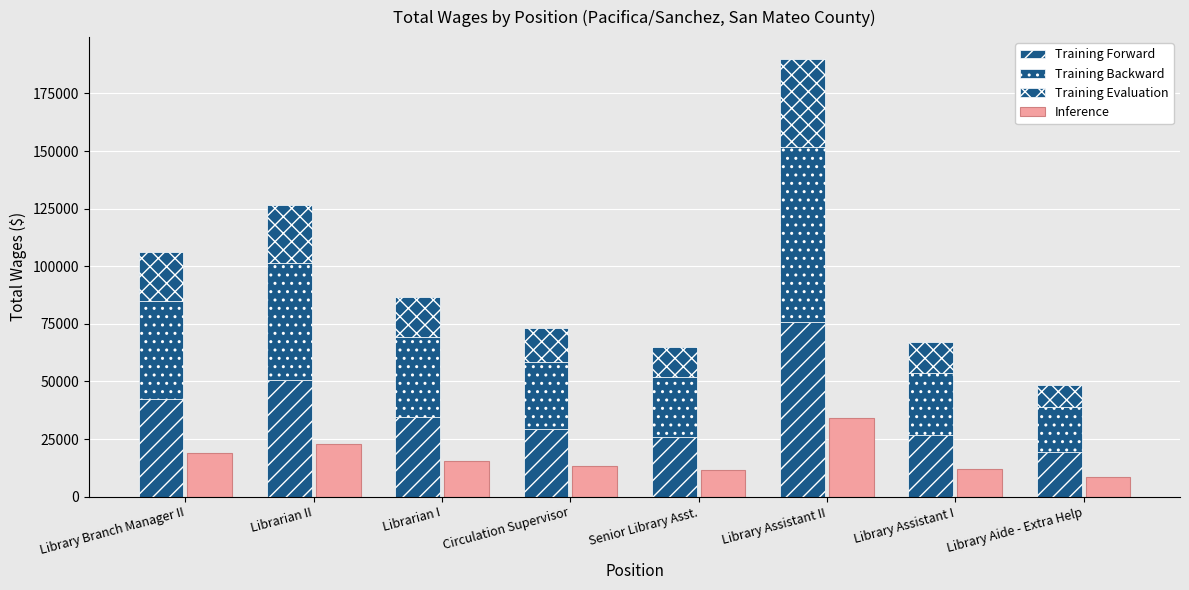

How many values in the Inference series are below 15600?

4